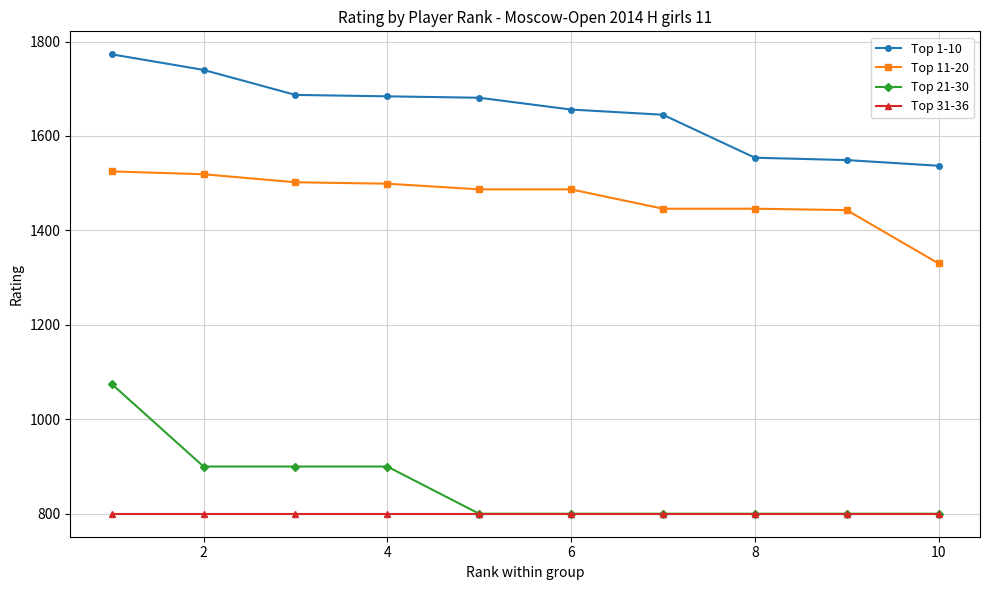

What is the value of the Top 21-30 point at the 4th from the left?

900